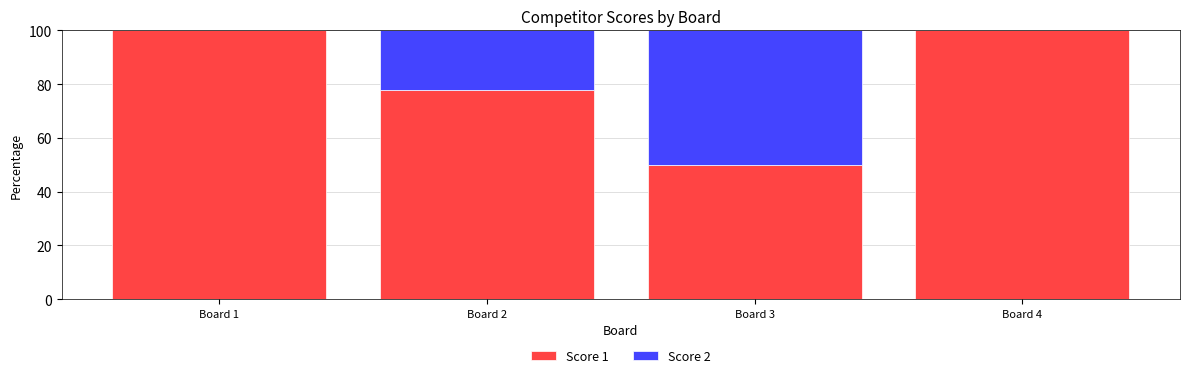

At which label is Score 1 closest to 75?

Board 2